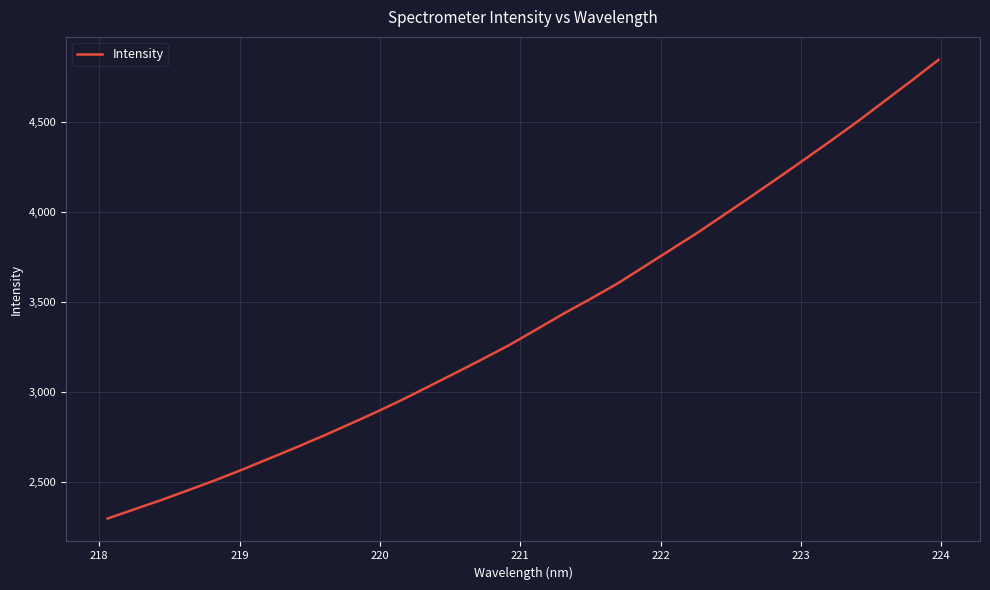

Is this an area chart (filled region under the line)?

No